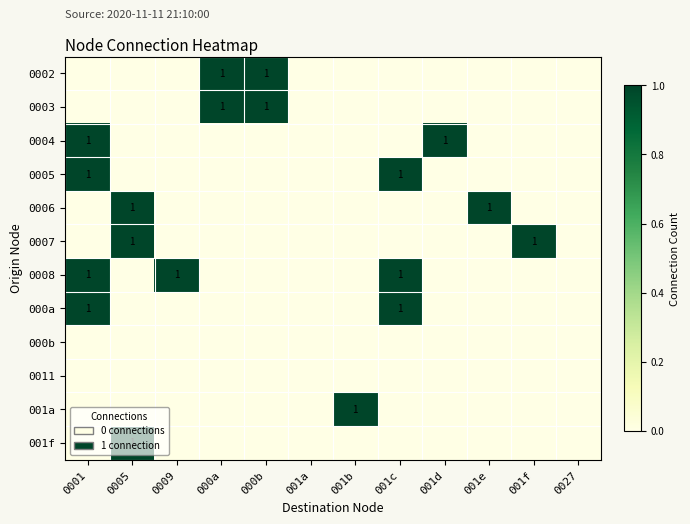

The value of 001a at 001b is 0. True or false?

False